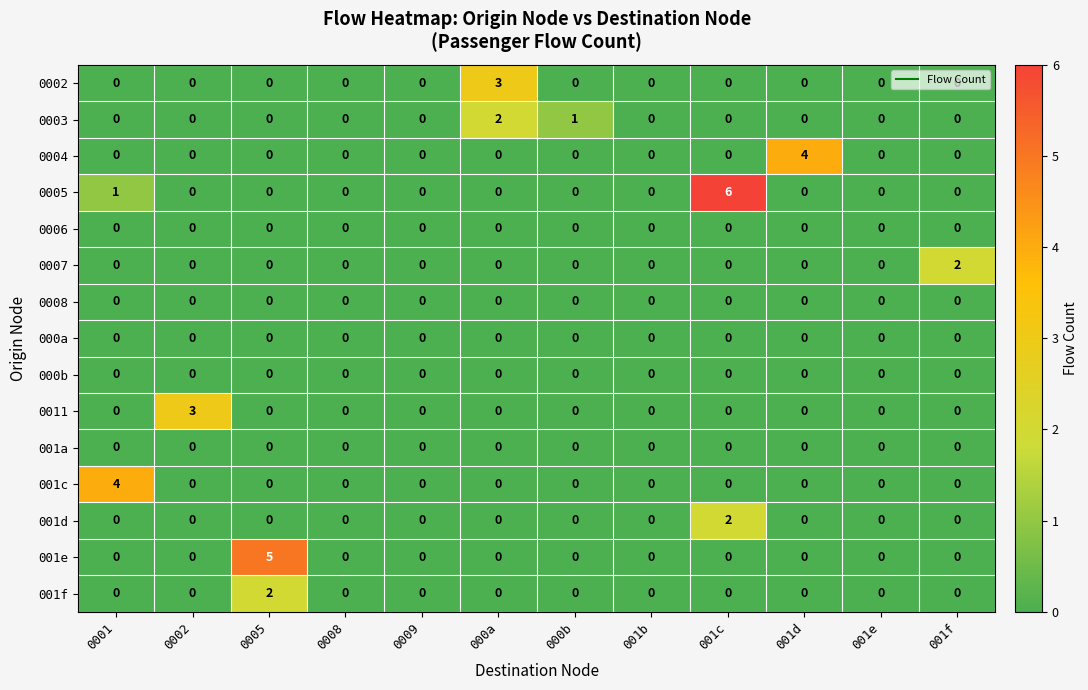

How many data points does each series have?

12